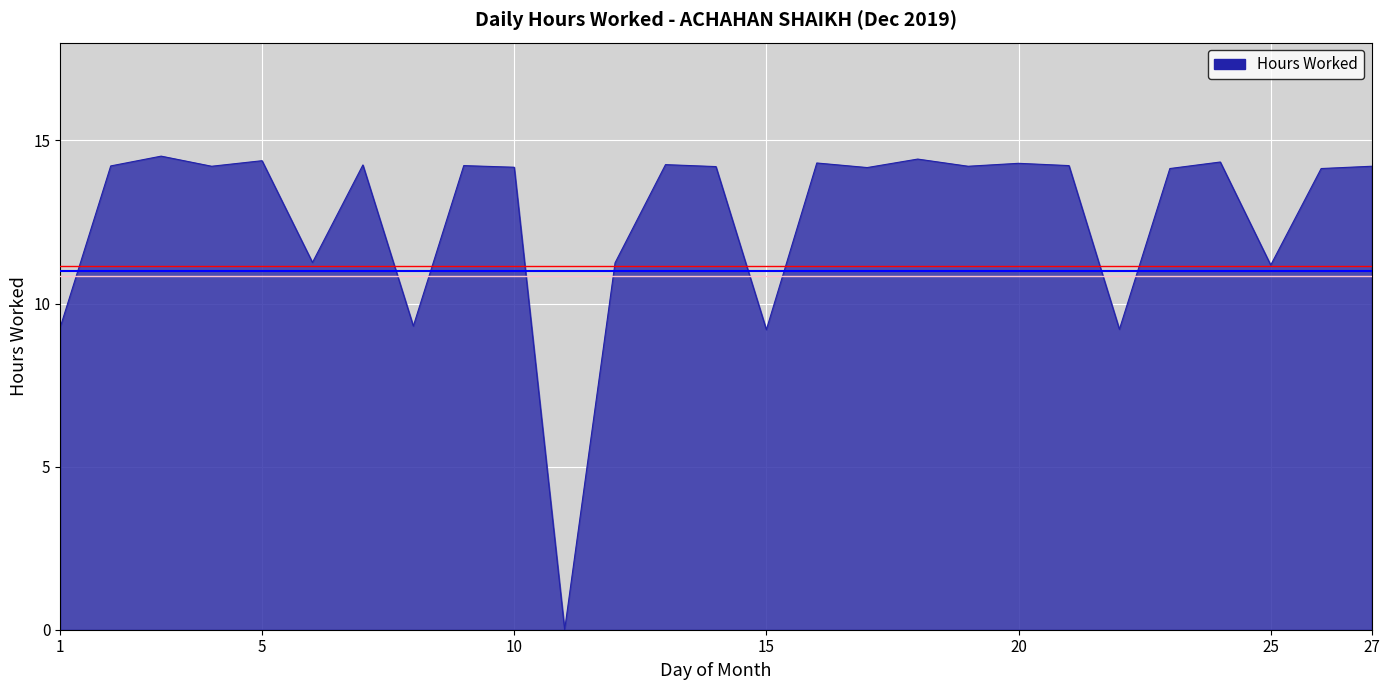

What is the maximum value shown in the chart?

14.5